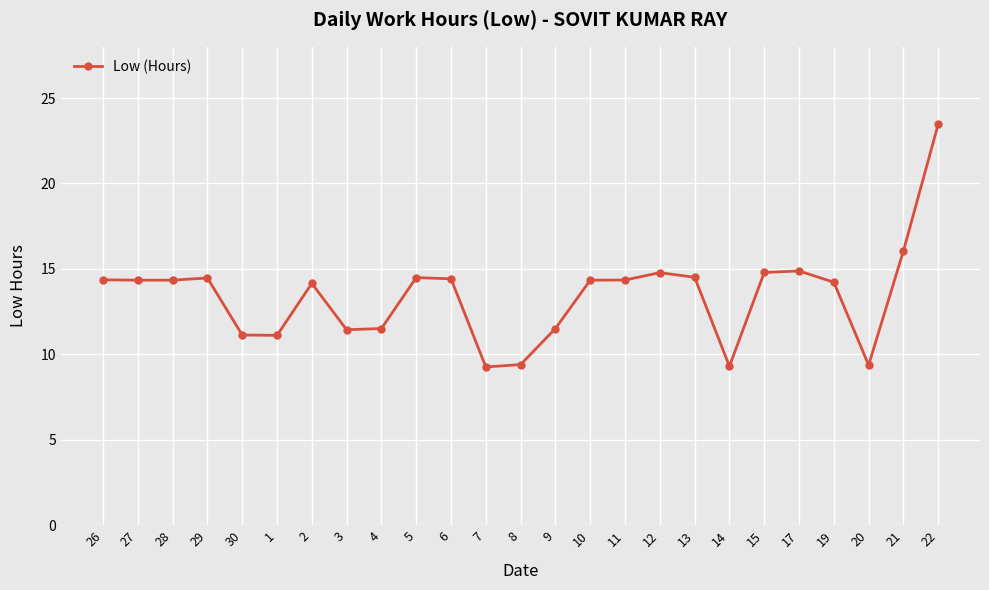

At which label is the value closest to 16?

21